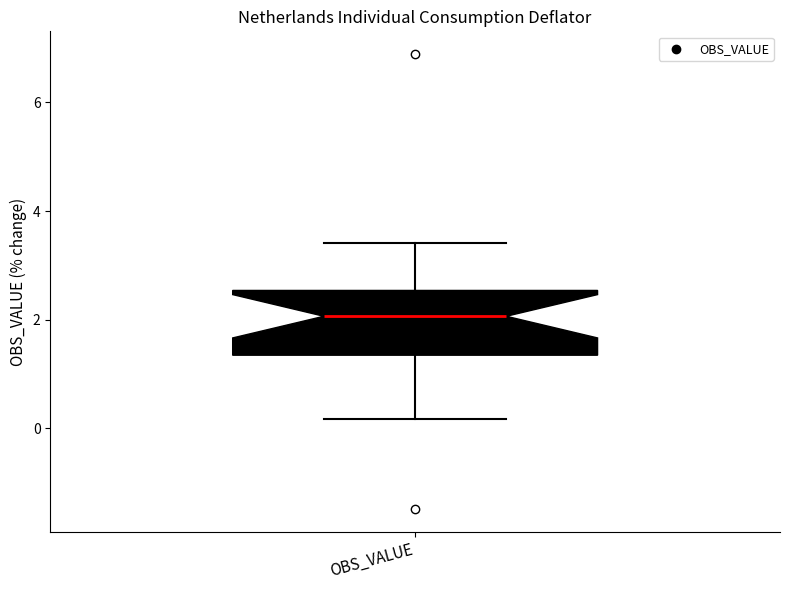

Where is the upper edge of the box for OBS_VALUE on the y-axis? The values are not printed on the chart, so give them approximately, as read against the axis.

2.6